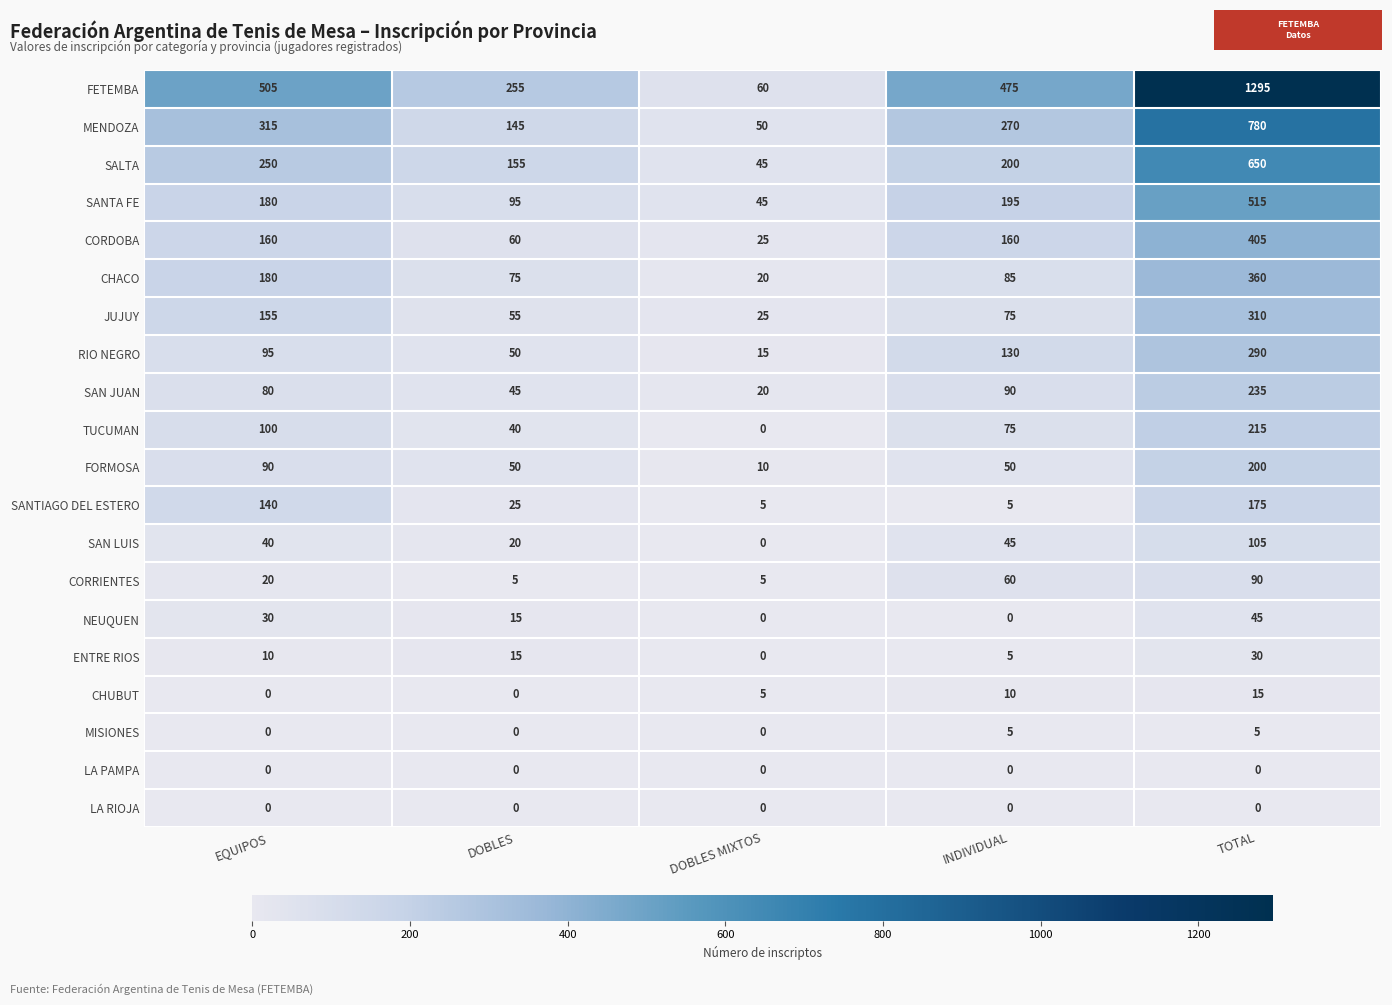

What is the total value across all series at DOBLES?

1105